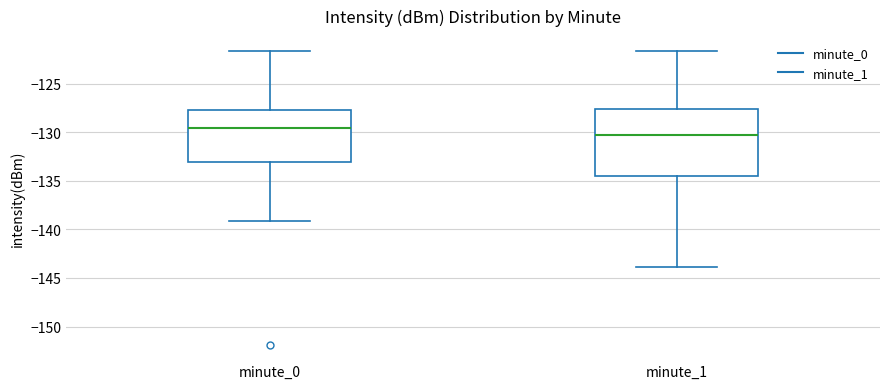

Where does the upper whisker of the box for minute_1 end on the y-axis? The values are not printed on the chart, so give them approximately, as read against the axis.

-121.5